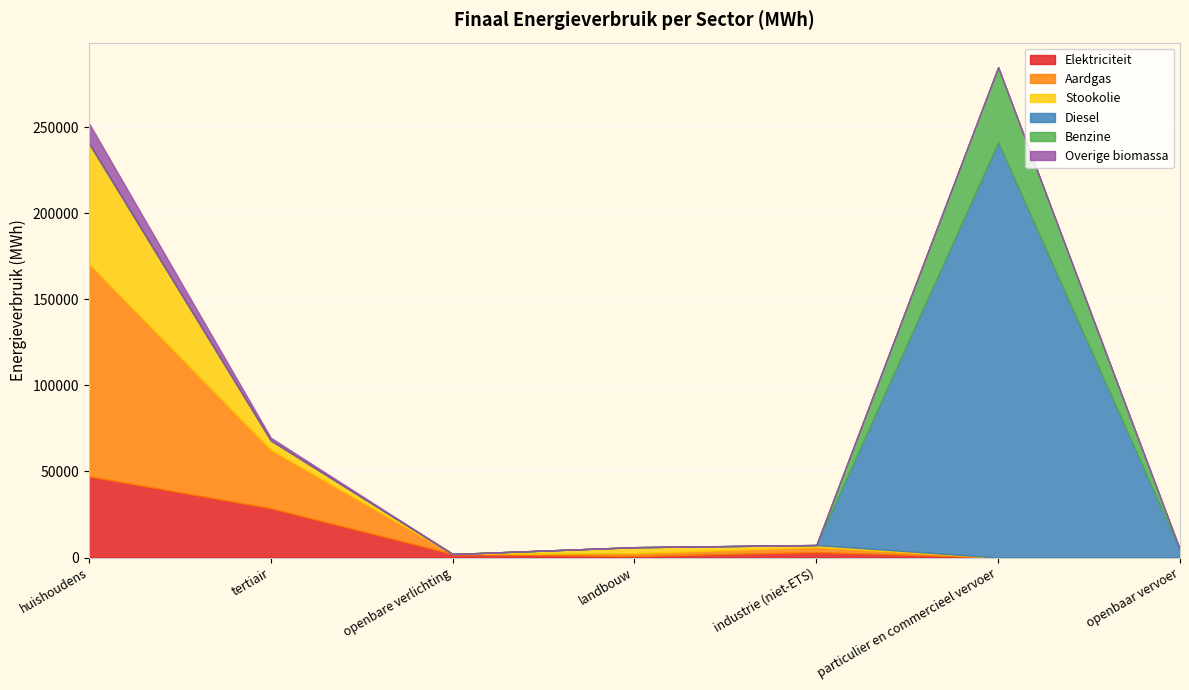

Reading right to left, extract all data points from this chart.

Elektriciteit: 20.9	3.8	3167.8	813.1	2037.3	28629.1	47152.0
Aardgas: 0.0	12.8	2910.8	1714.5	0.0	33973.9	123590.1
Stookolie: 0.0	0.0	1166.9	3480.6	0.0	5498.1	70029.2
Diesel: 4527.4	241288.5	0.0	0.0	0.0	0.0	0.0
Benzine: 0.0	43665.8	0.0	0.0	0.0	0.0	0.0
Overige biomassa: 0.0	0.0	108.6	0.0	0.0	1499.9	11619.6